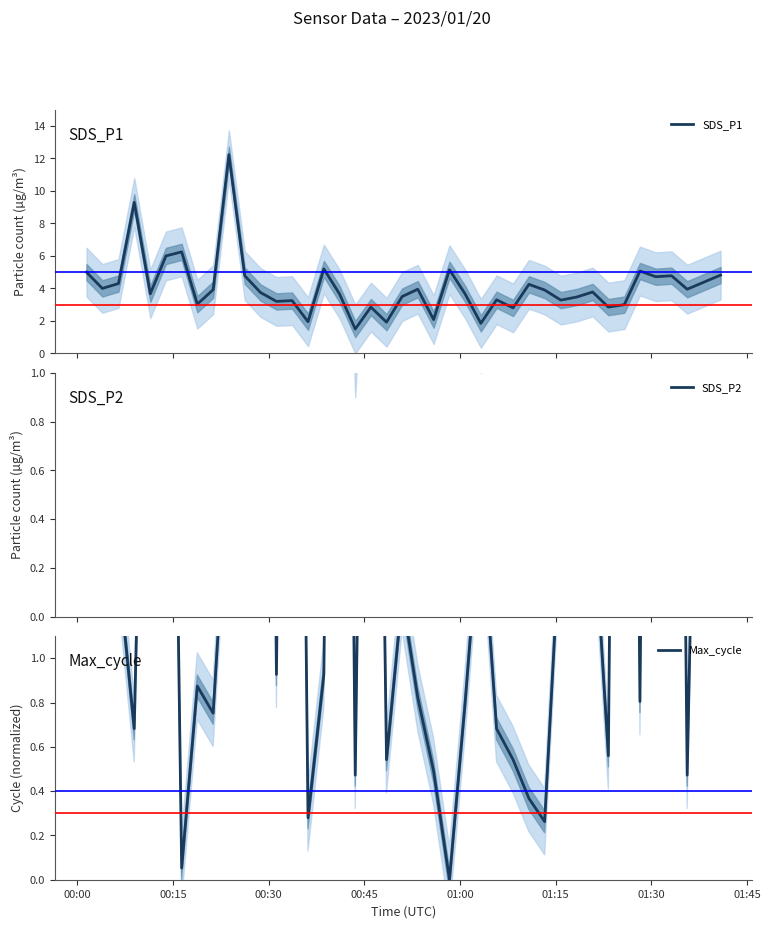

Which series has the largest range (max minus min)?

SDS_P1